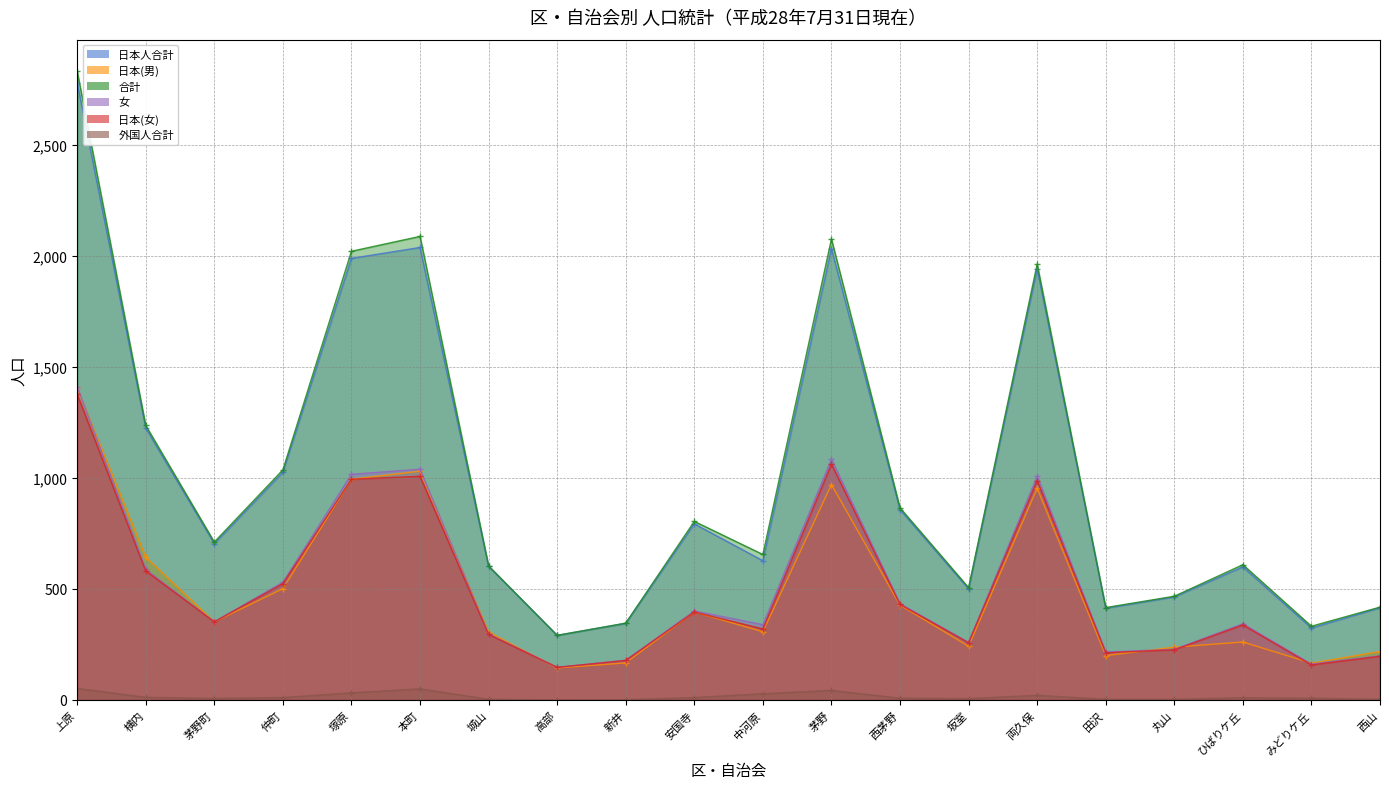

Which series has the largest range (max minus min)?

合計